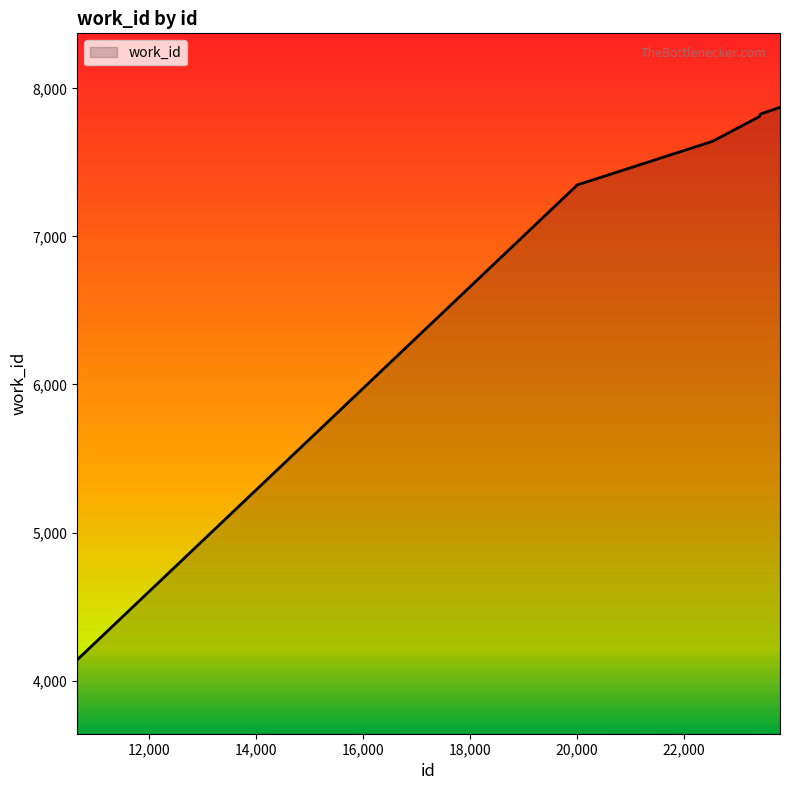

What is the minimum value shown in the chart?

4141